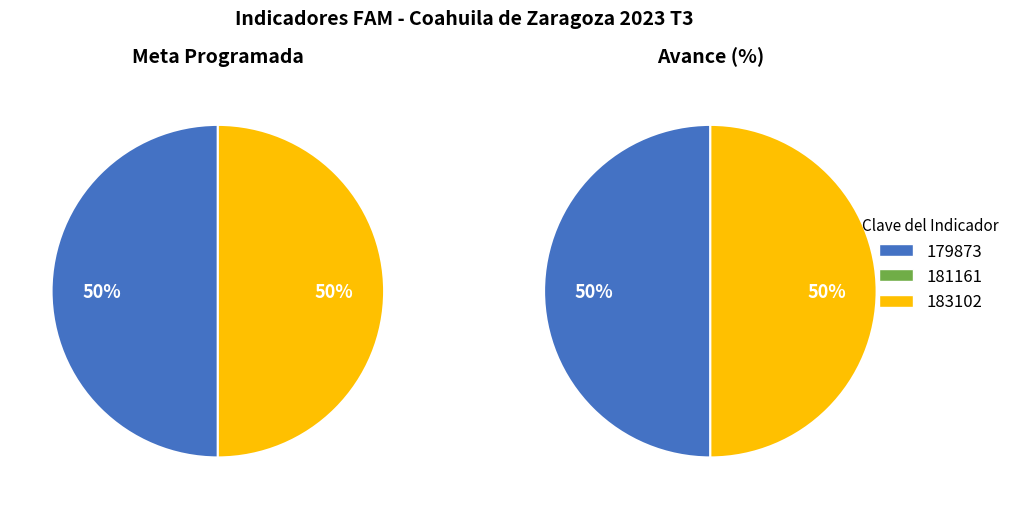

Count the number of slices in the pie.

3